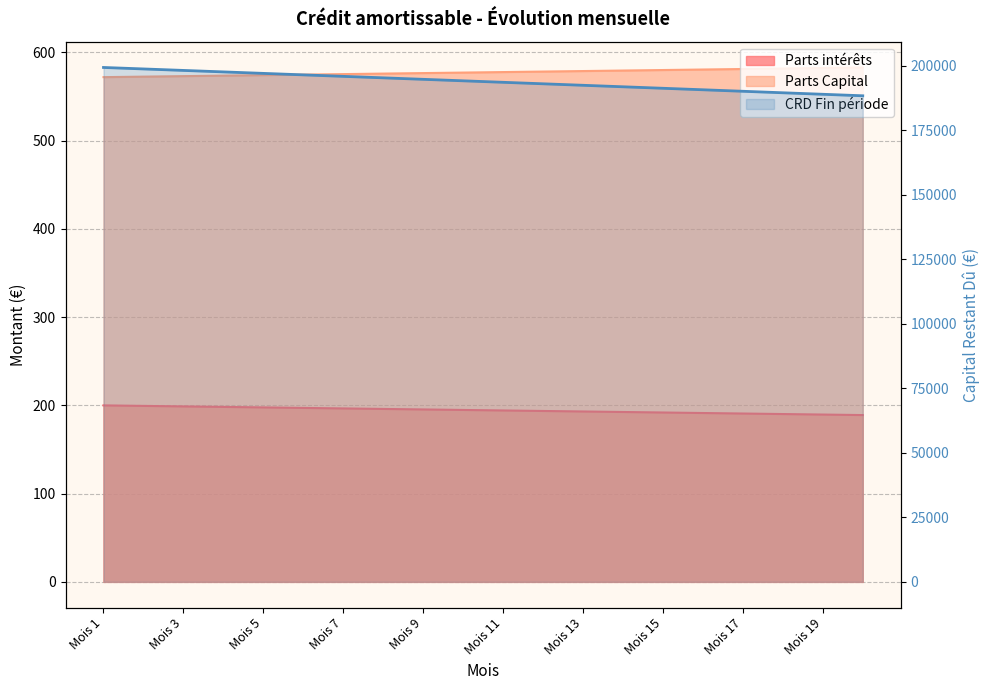

True or false: Parts Capital and Parts intérêts cross at least once.

False